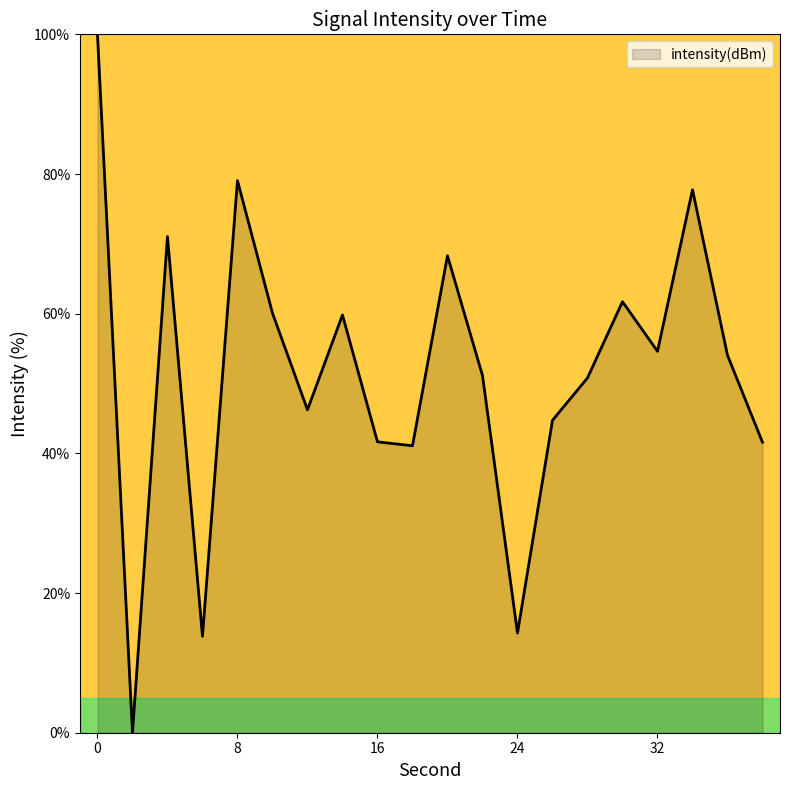

What is the difference between the maximum and minimum values?

100.0